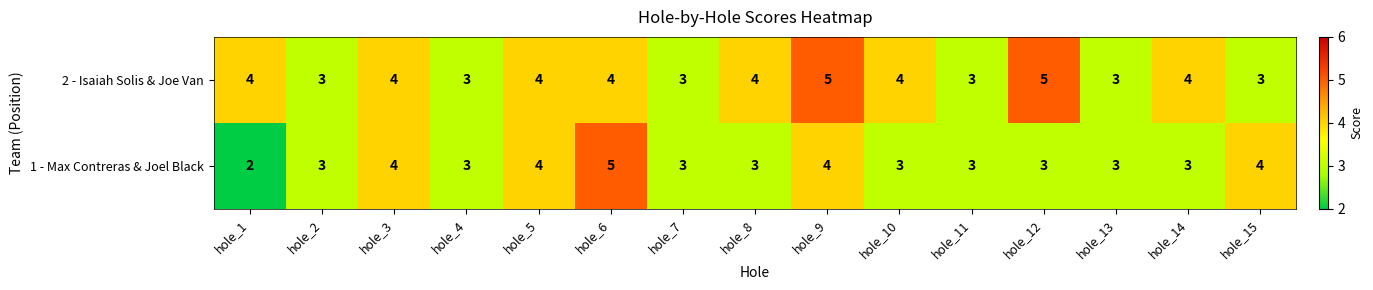

Reading left to right, transcribe all the data shown in this chart.

2 - Isaiah Solis & Joe Van: hole_1=4	hole_2=3	hole_3=4	hole_4=3	hole_5=4	hole_6=4	hole_7=3	hole_8=4	hole_9=5	hole_10=4	hole_11=3	hole_12=5	hole_13=3	hole_14=4	hole_15=3
1 - Max Contreras & Joel Black: hole_1=2	hole_2=3	hole_3=4	hole_4=3	hole_5=4	hole_6=5	hole_7=3	hole_8=3	hole_9=4	hole_10=3	hole_11=3	hole_12=3	hole_13=3	hole_14=3	hole_15=4